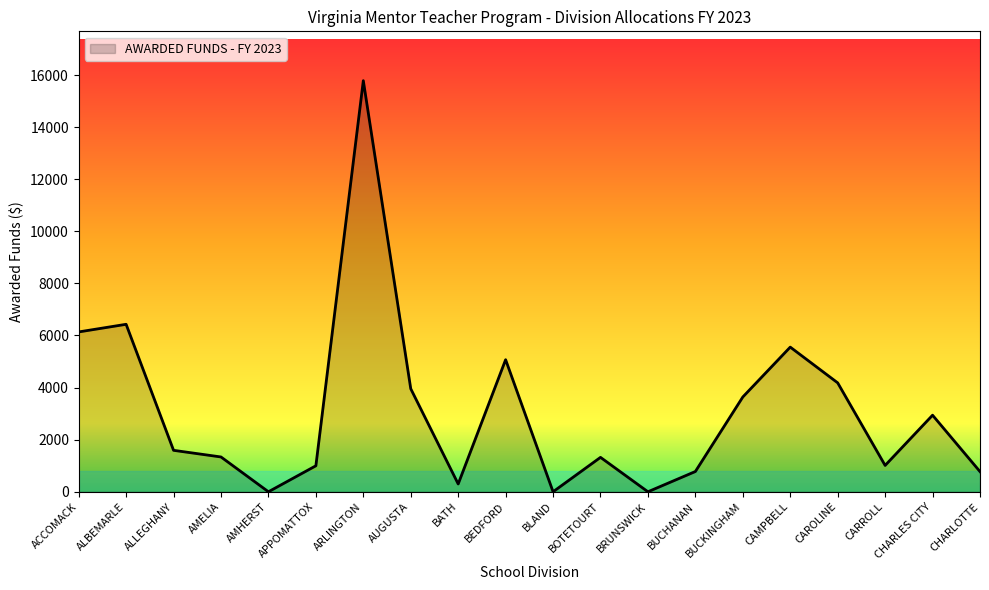

At which label is the value closest to 7892?

ALBEMARLE